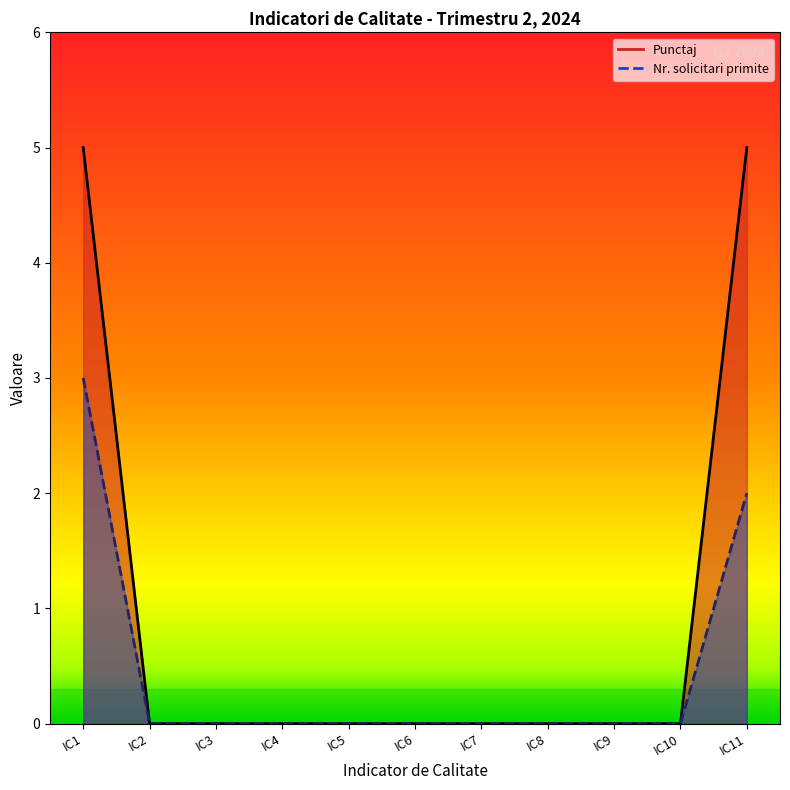

Which series has the widest spread of values?

Punctaj